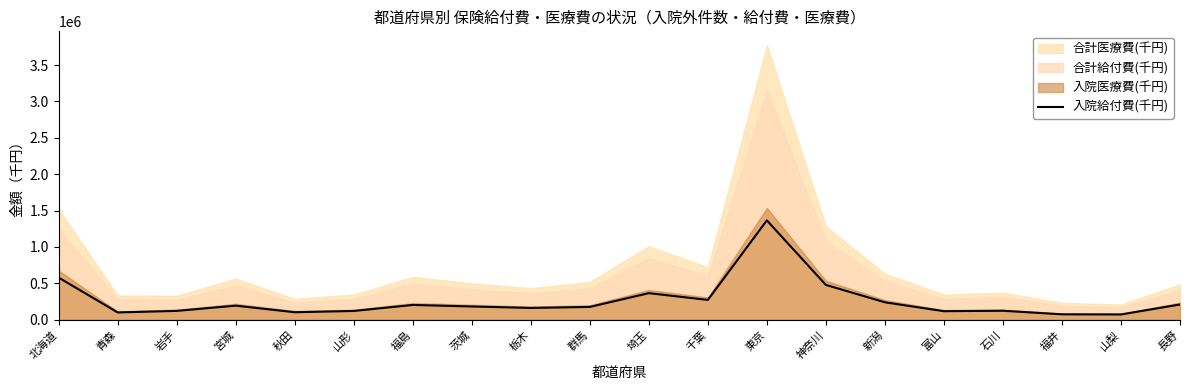

At which category does the data reach its first local valley?

青森